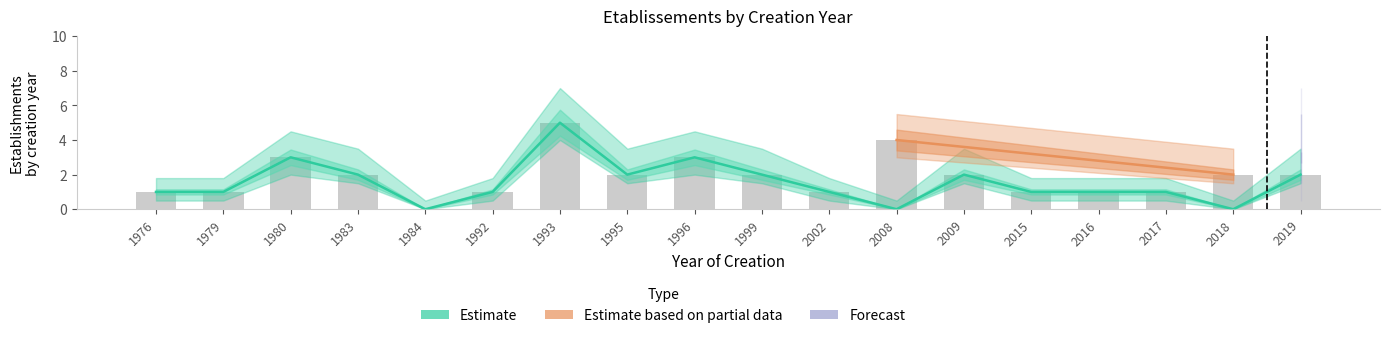

Which series has the widest spread of values?

Estimate